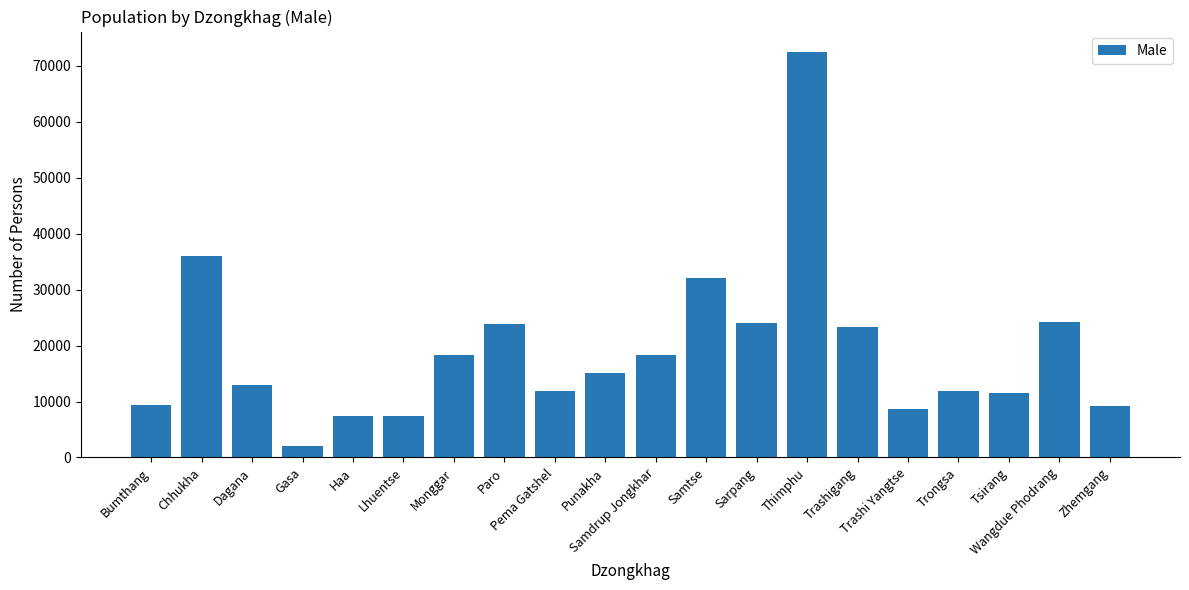

What is the value of the 18th bar from the left?

11526